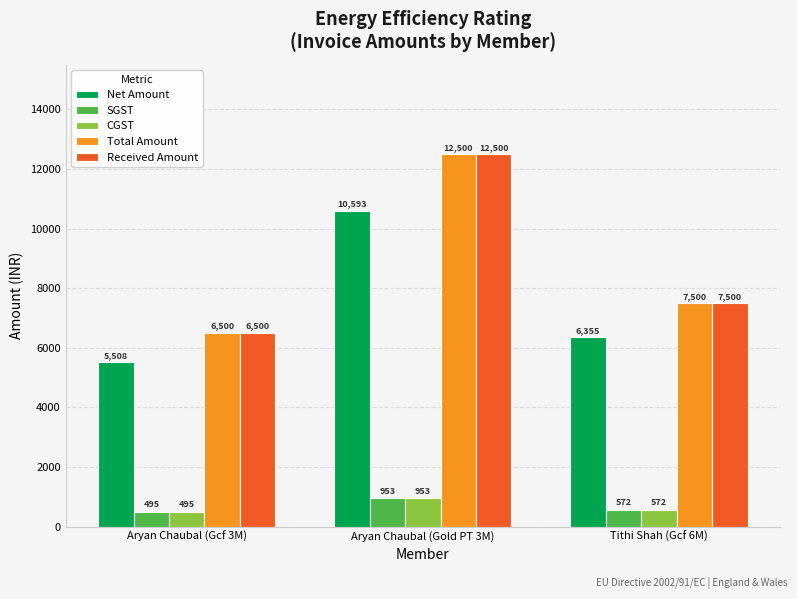

The value of Net Amount at Aryan Chaubal (Gold PT 3M) is 10593.2. True or false?

True